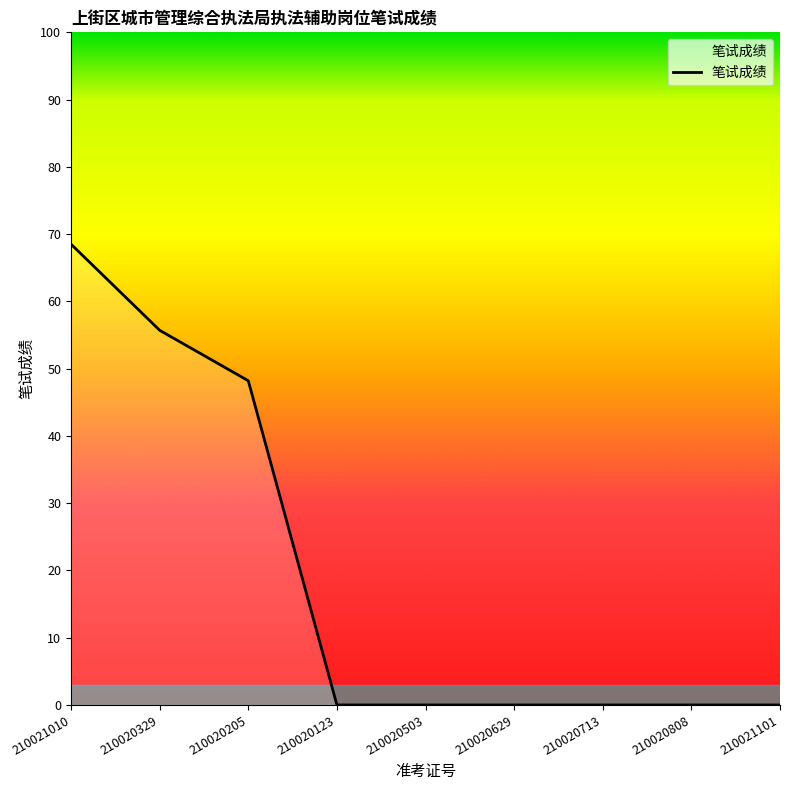

At which category does the chart reach its peak across all series?

210021010